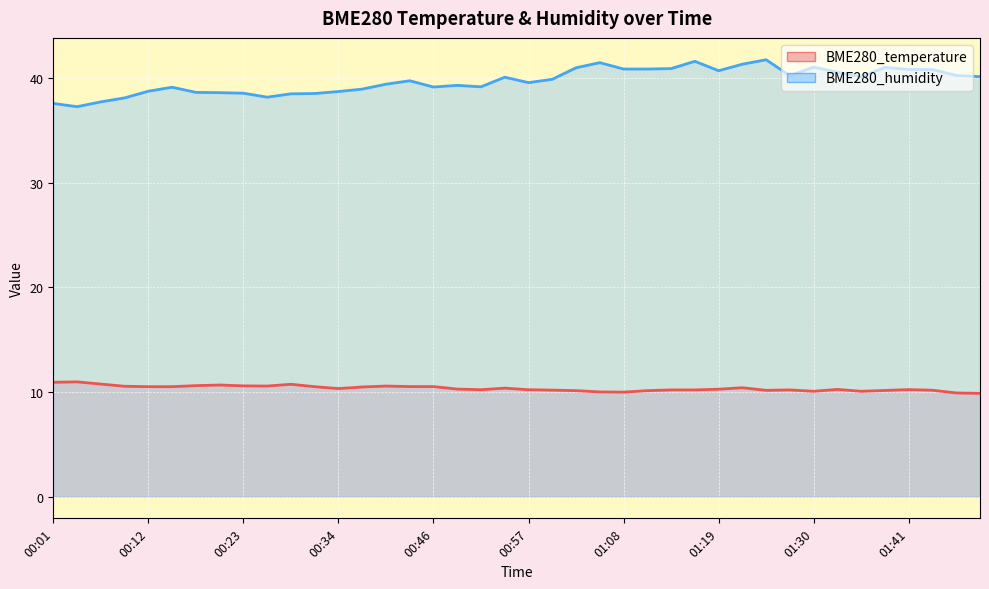

What is the smallest value displayed?

9.9